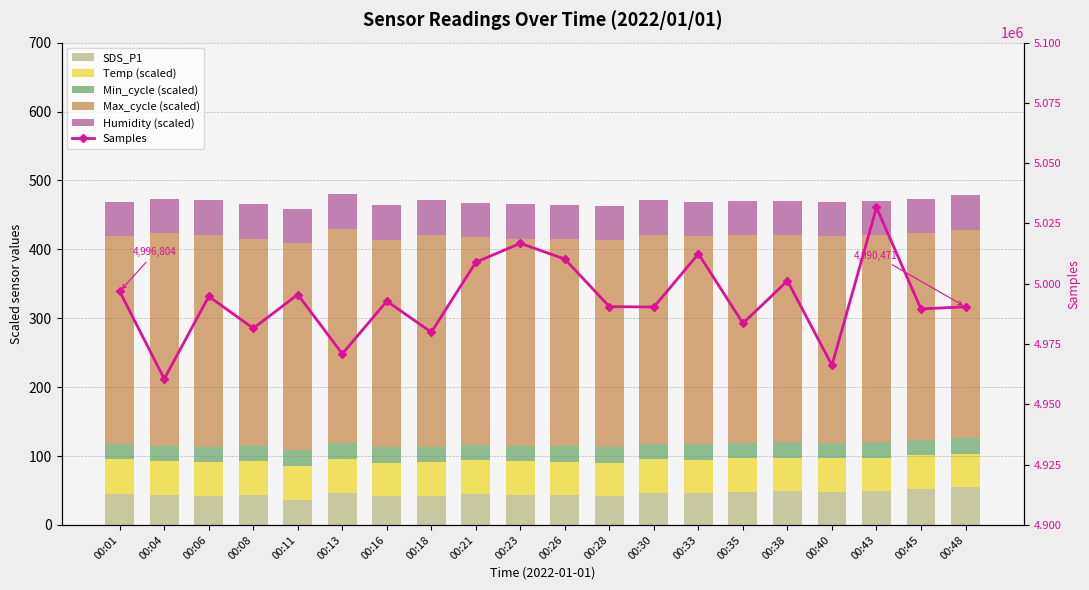

What is the minimum value shown in the chart?

22.4